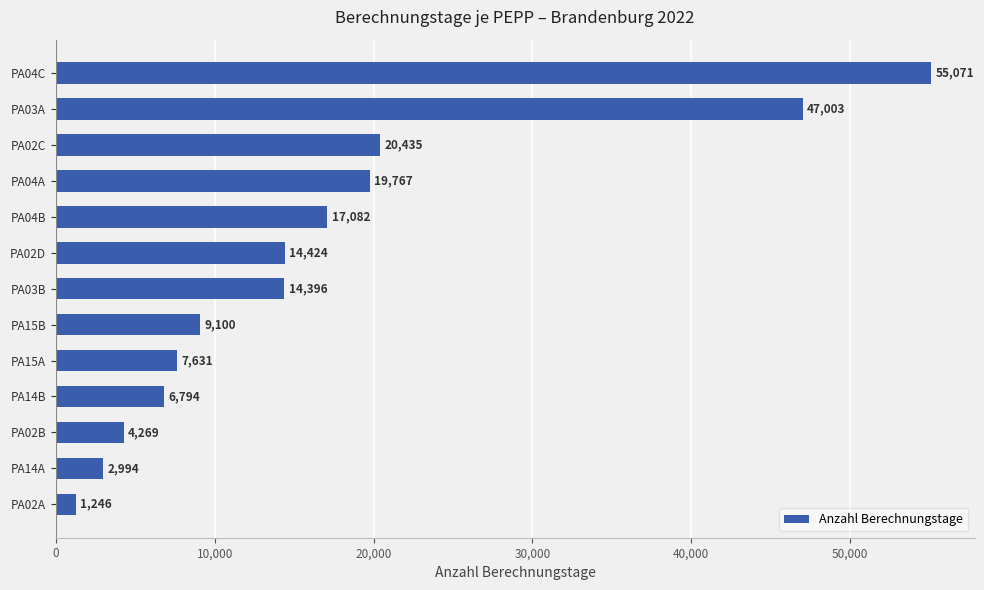

The value at PA03A is 15537. True or false?

False